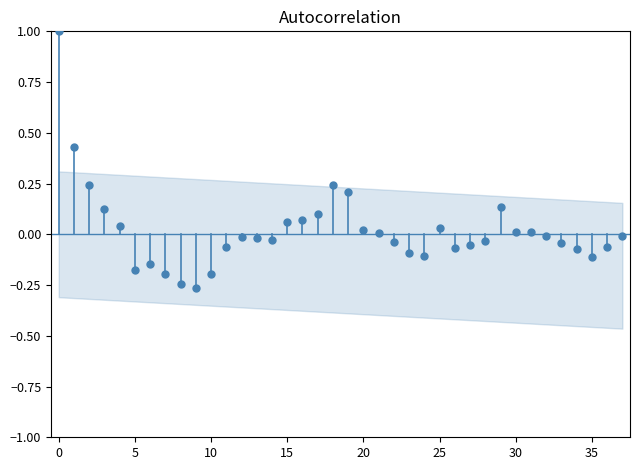

What is the range of Y values (max minus min)?

1.3